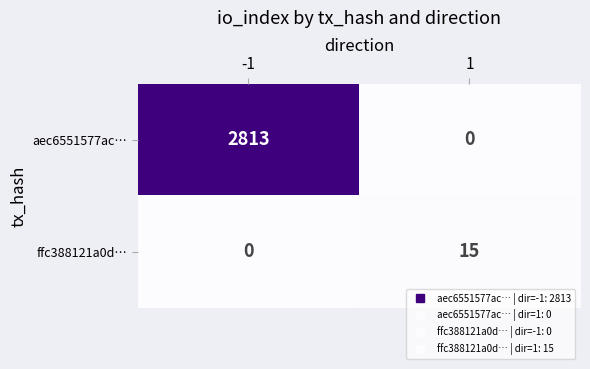

Between -1 and 1, which series saw the biggest shift?

aec6551577ac…